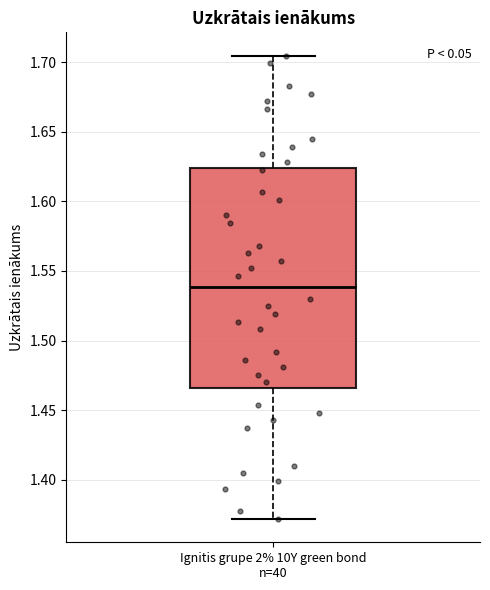

Read this box plot against the y-axis: the position of the median line, the range covered by the box, and the ends of both whiskers. The values are not printed on the chart, so give them approximately, as read against the axis.

median 1.540, box 1.465 to 1.625, whiskers 1.370 to 1.705